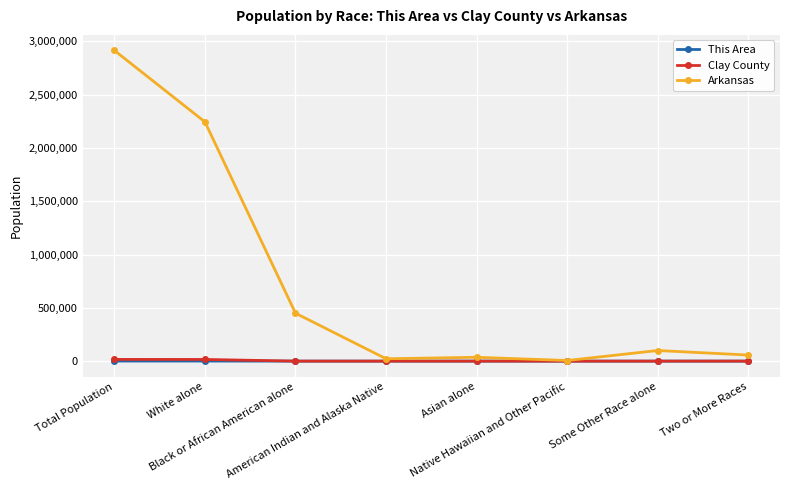

Between Total Population and Two or More Races, which series saw the biggest shift?

Arkansas